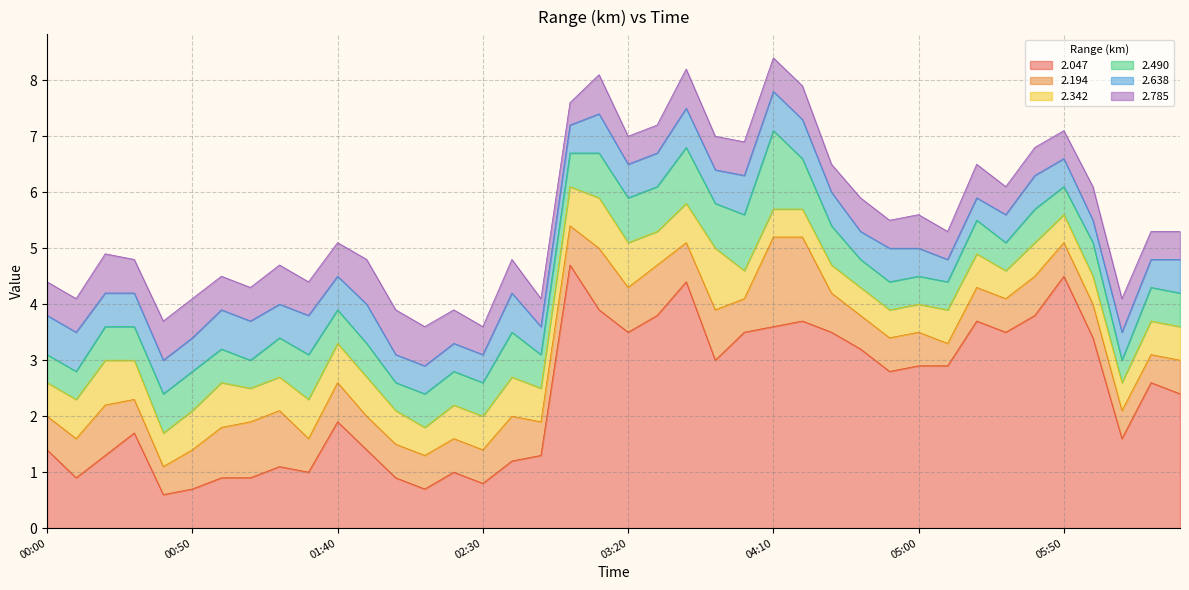

Which series has the widest spread of values?

2.047